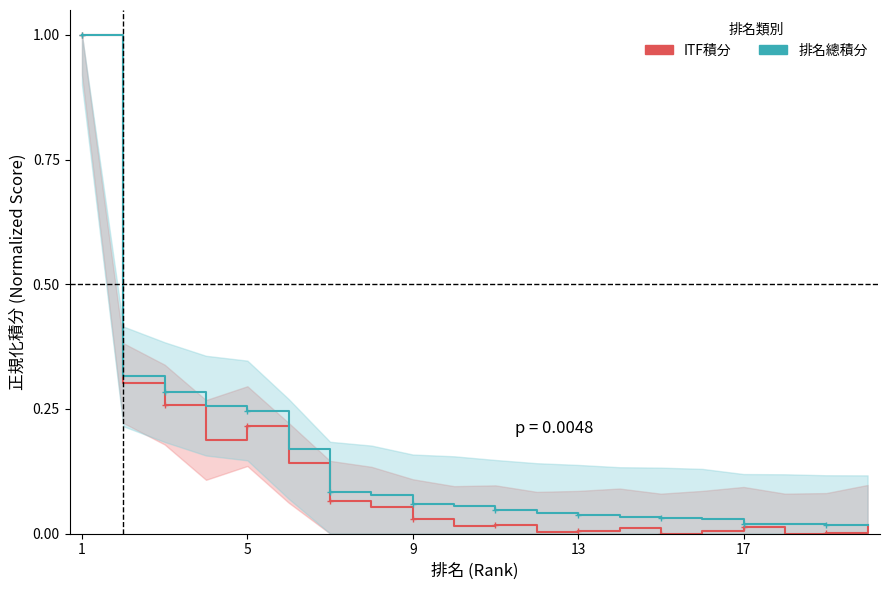

Is the value of 排名總積分 at 14 greater than the value of ITF積分 at 9?

No